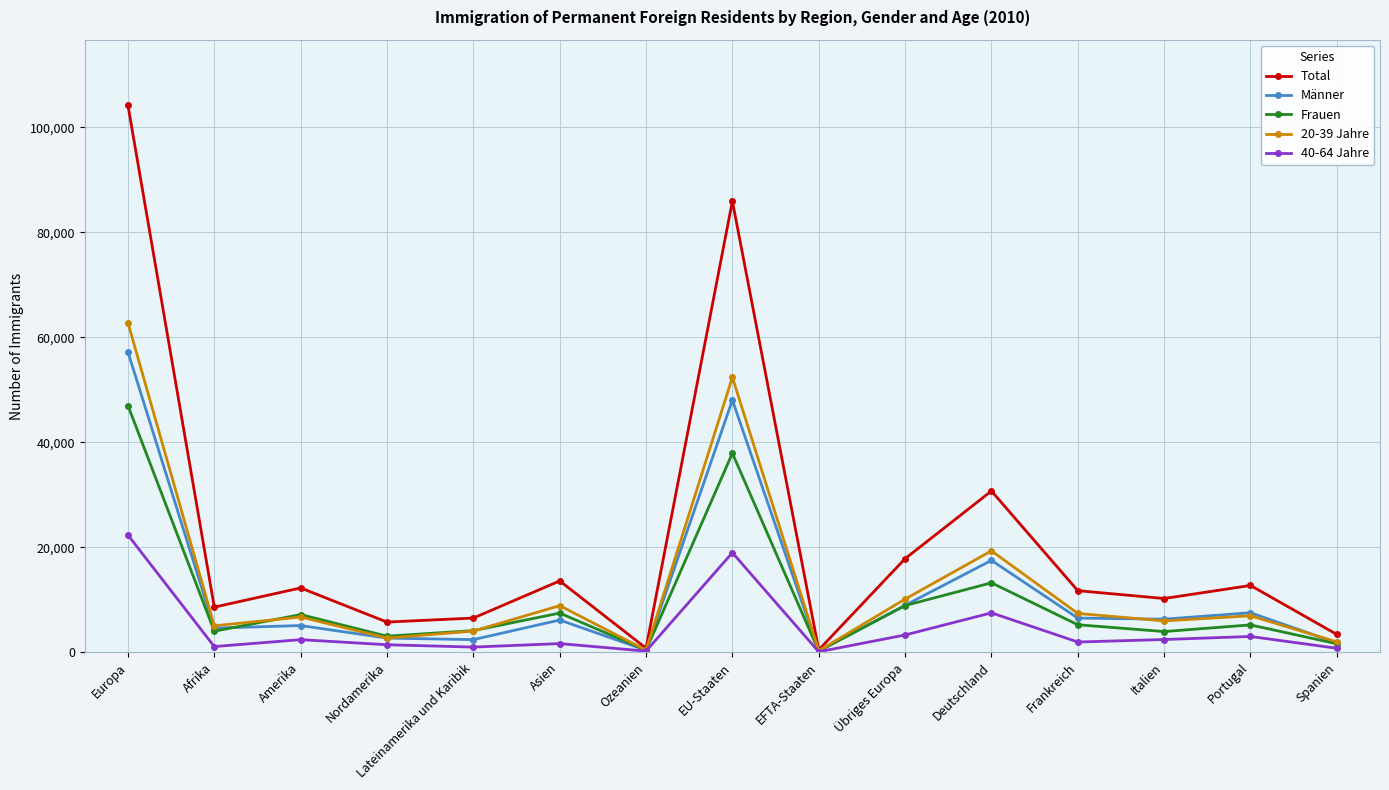

What is the label of the 6th point from the right?

Übriges Europa